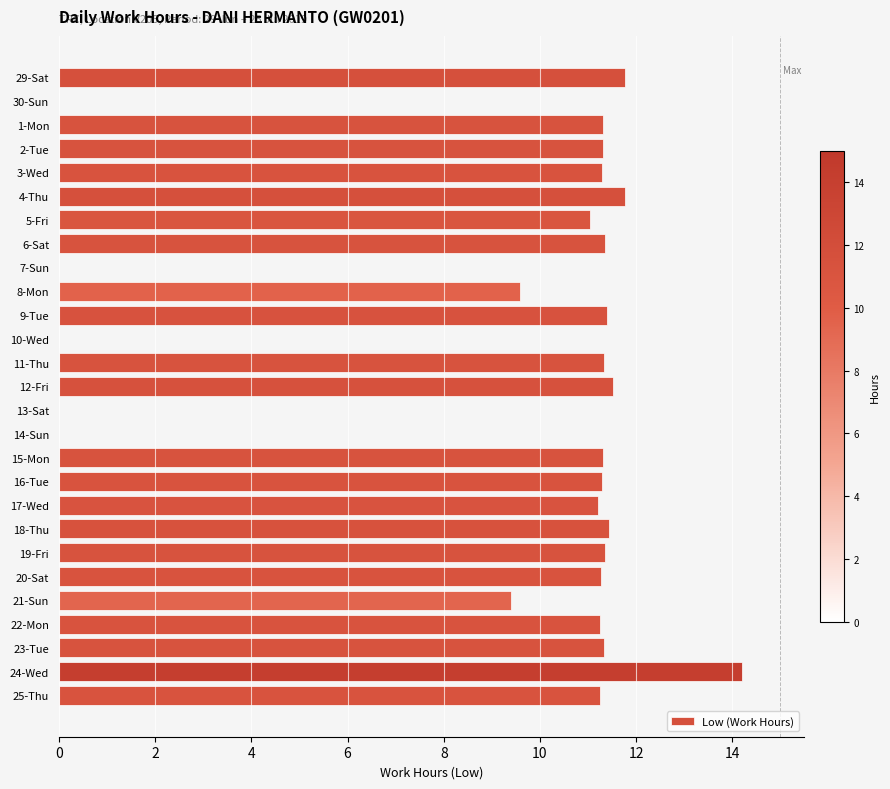

What is the sum of all values?

249.0